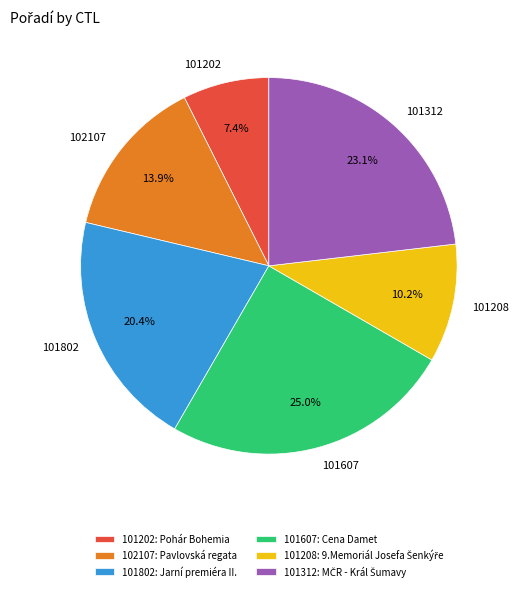

Does 101802 represent more than half of the total?

No